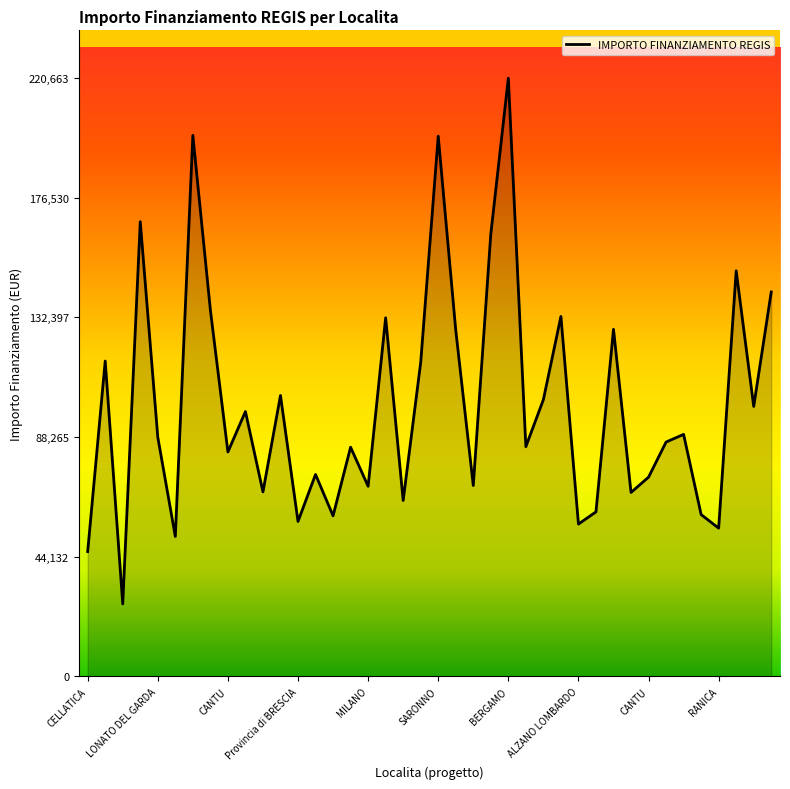

Count the number of values greater than 88213.

20